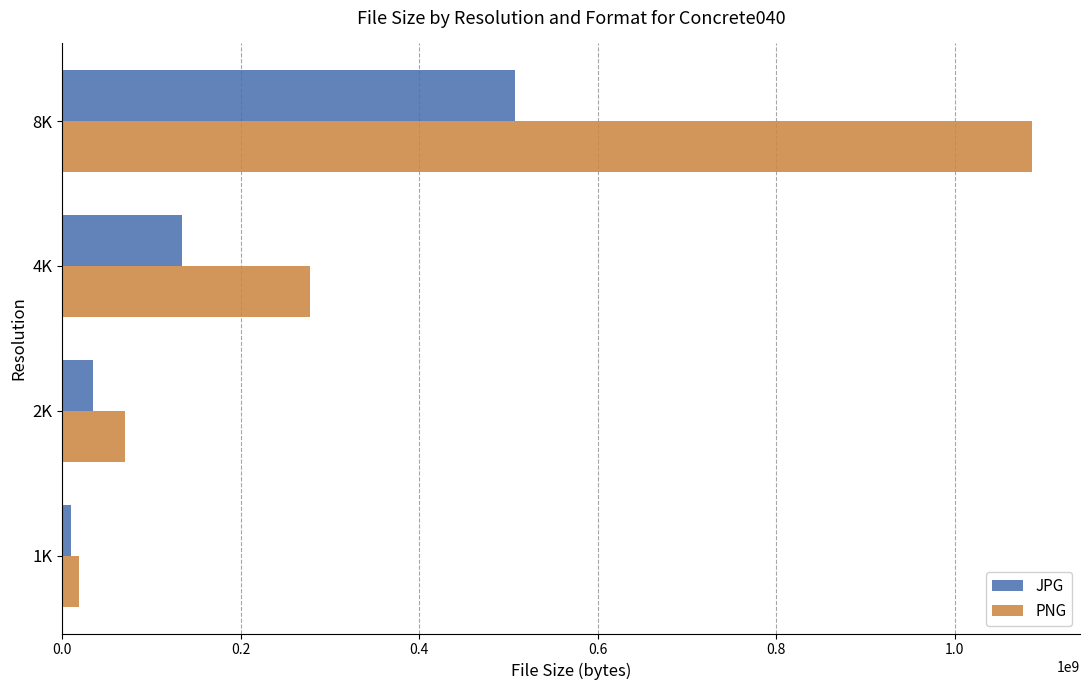

At which label is PNG closest to 552496623?

4K